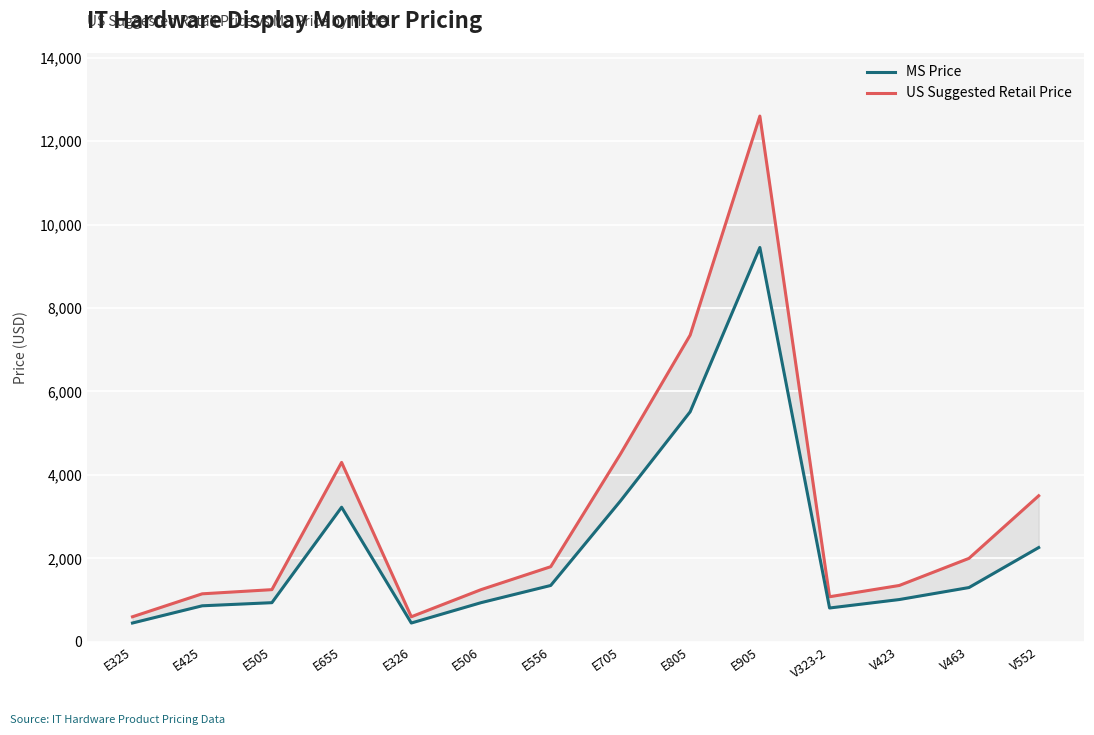

The value of US Suggested Retail Price at E705 is 6113.4. True or false?

False